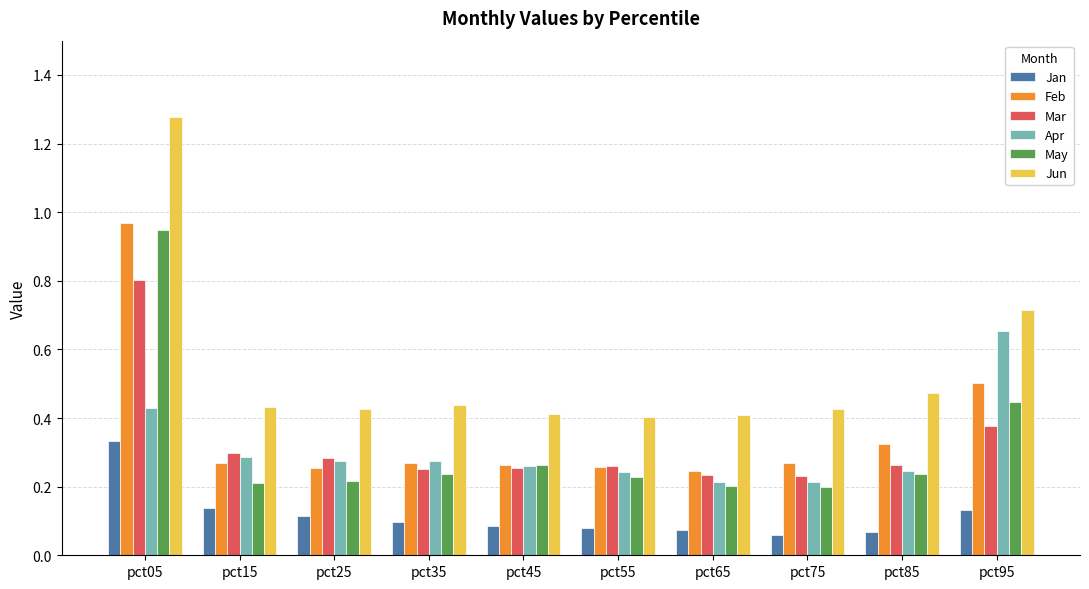

How many groups of bars are there?

10